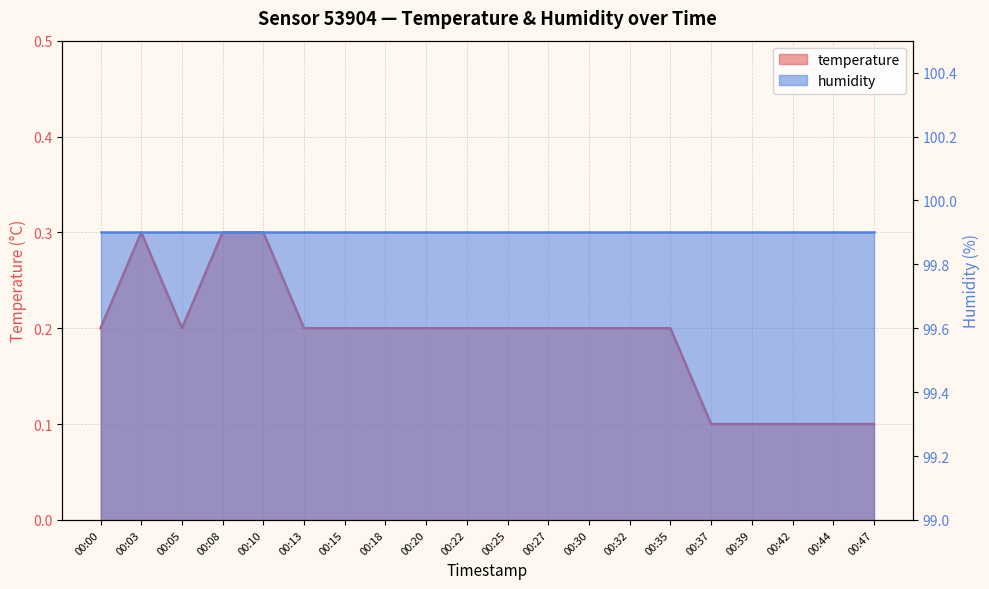

How many interior local valleys (lower than both neighbors) does the data have?

1